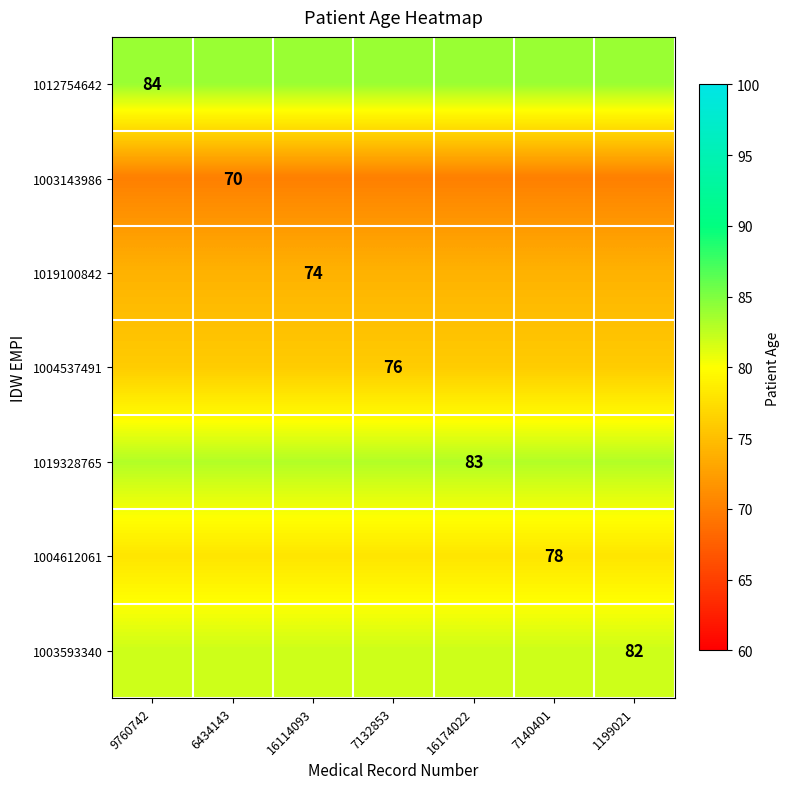

The 1003593340 series shows 54 at 1199021. True or false?

False